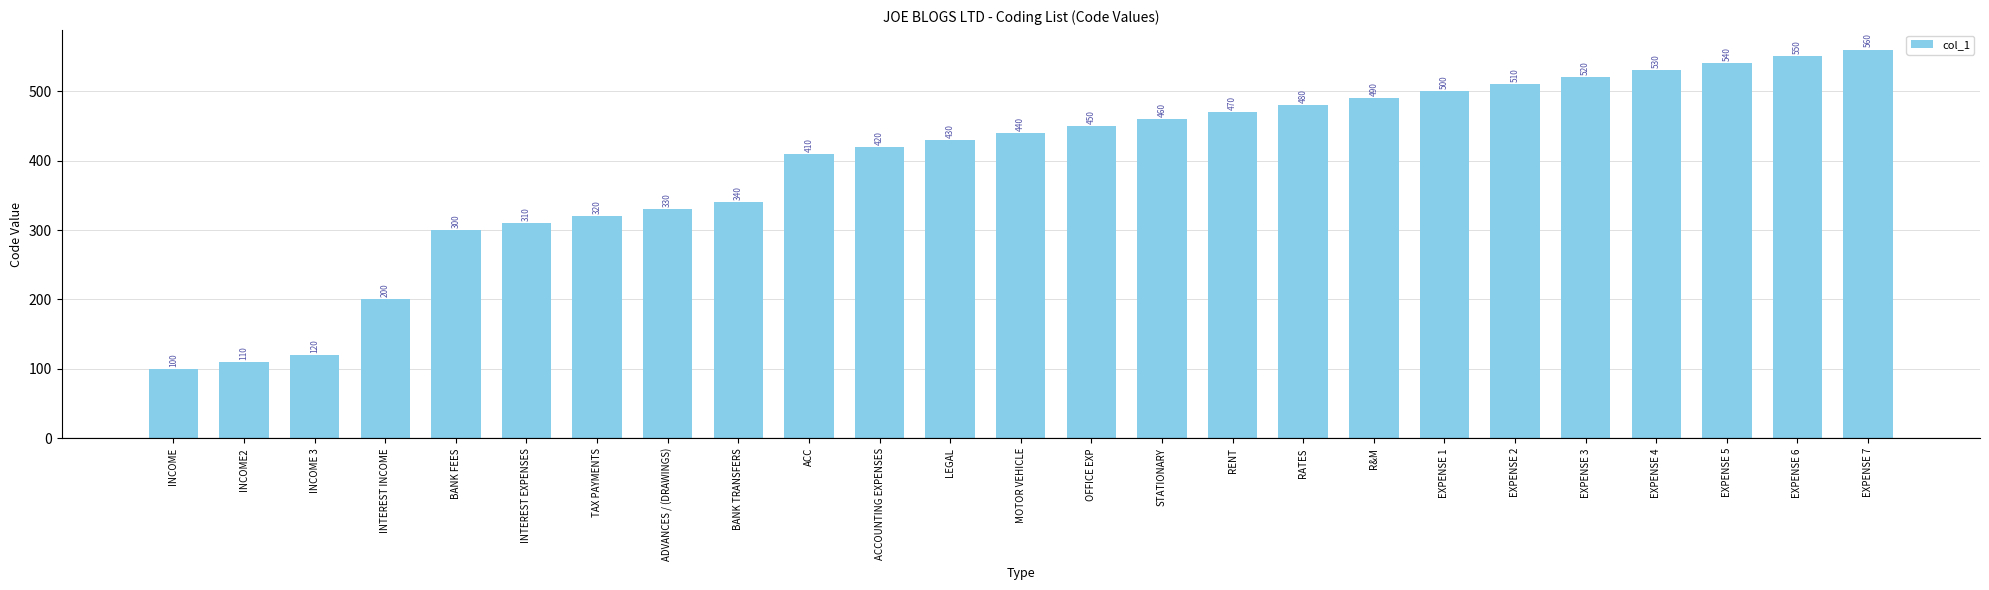

Which label corresponds to the largest value in the chart?

EXPENSE 7